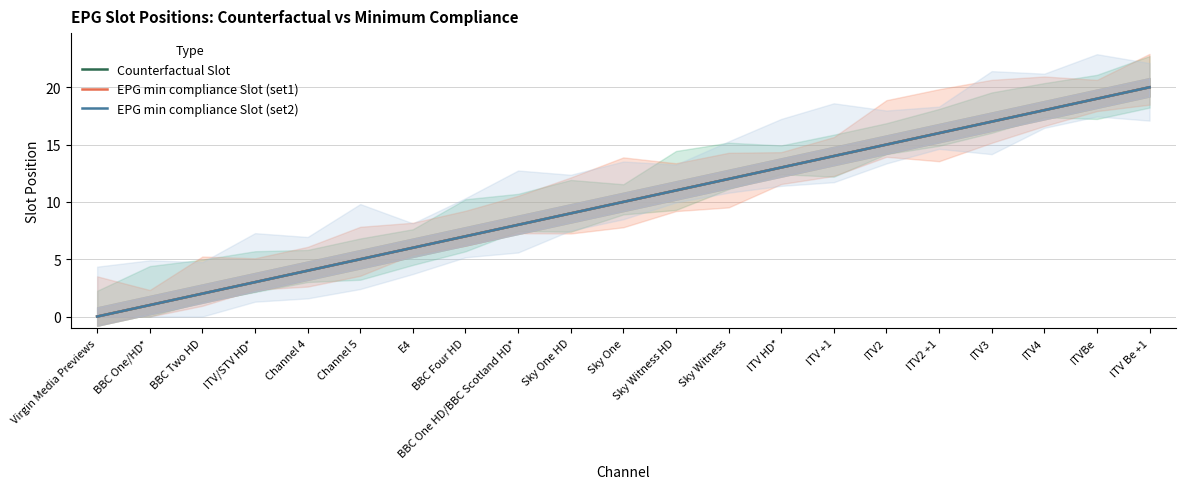

True or false: EPG min compliance Slot (set2) has more than 1 points higher than both neighbors.

False